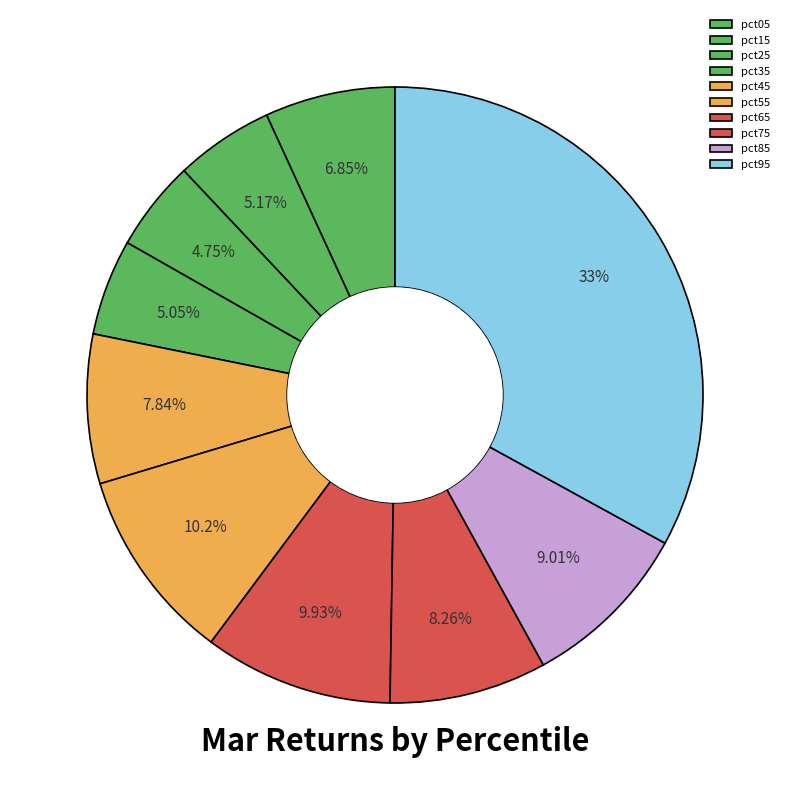

To the nearest percent, what is the average slice percentage?

10%